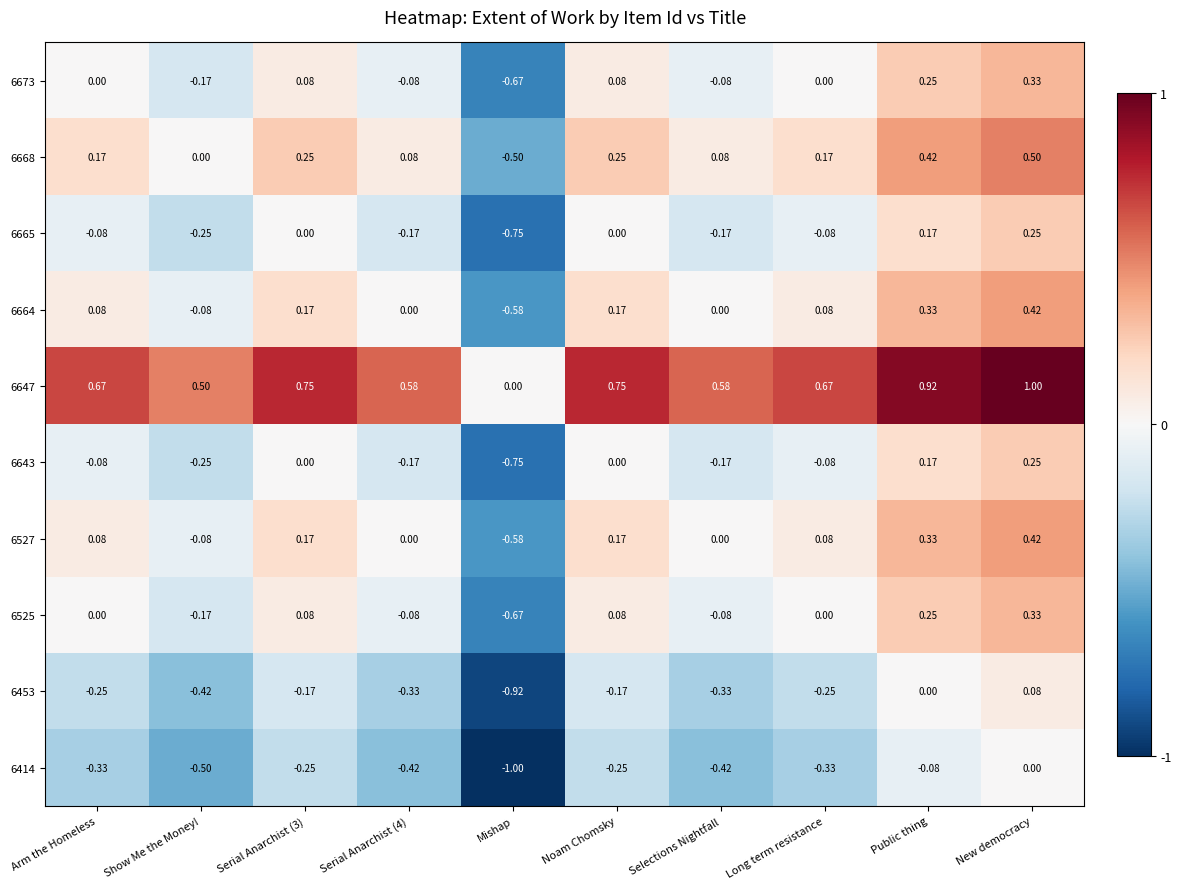

Which category has the highest value in the 6453 series?

New democracy